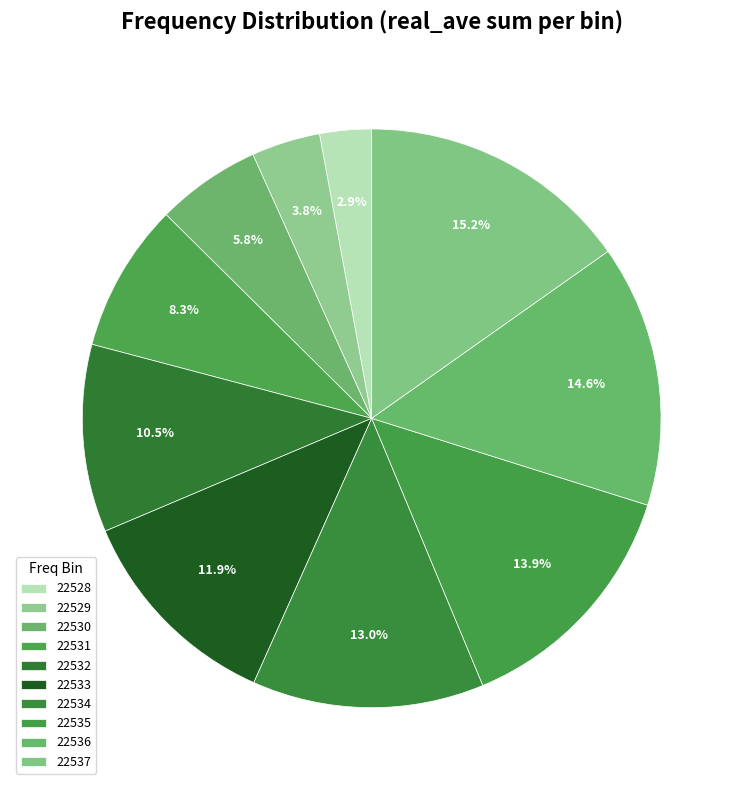

Is 22532 the majority of the pie?

No